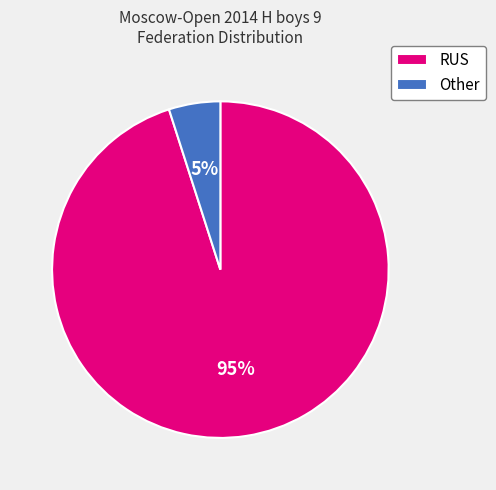

What is the smallest slice in the pie chart?

Other